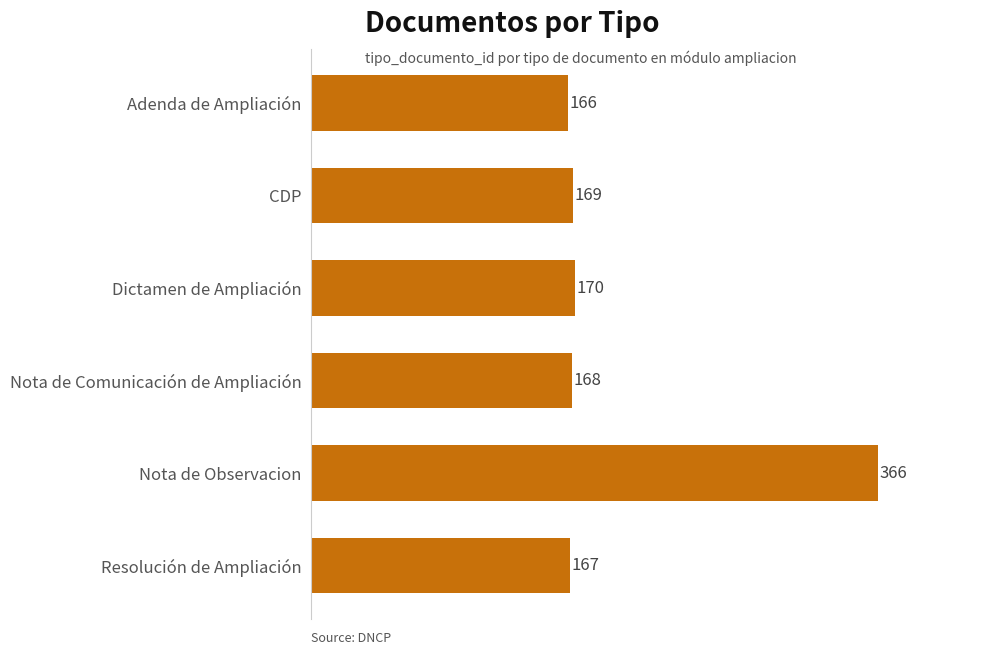

Reading bottom to top, extract all data points from this chart.

167	366	168	170	169	166